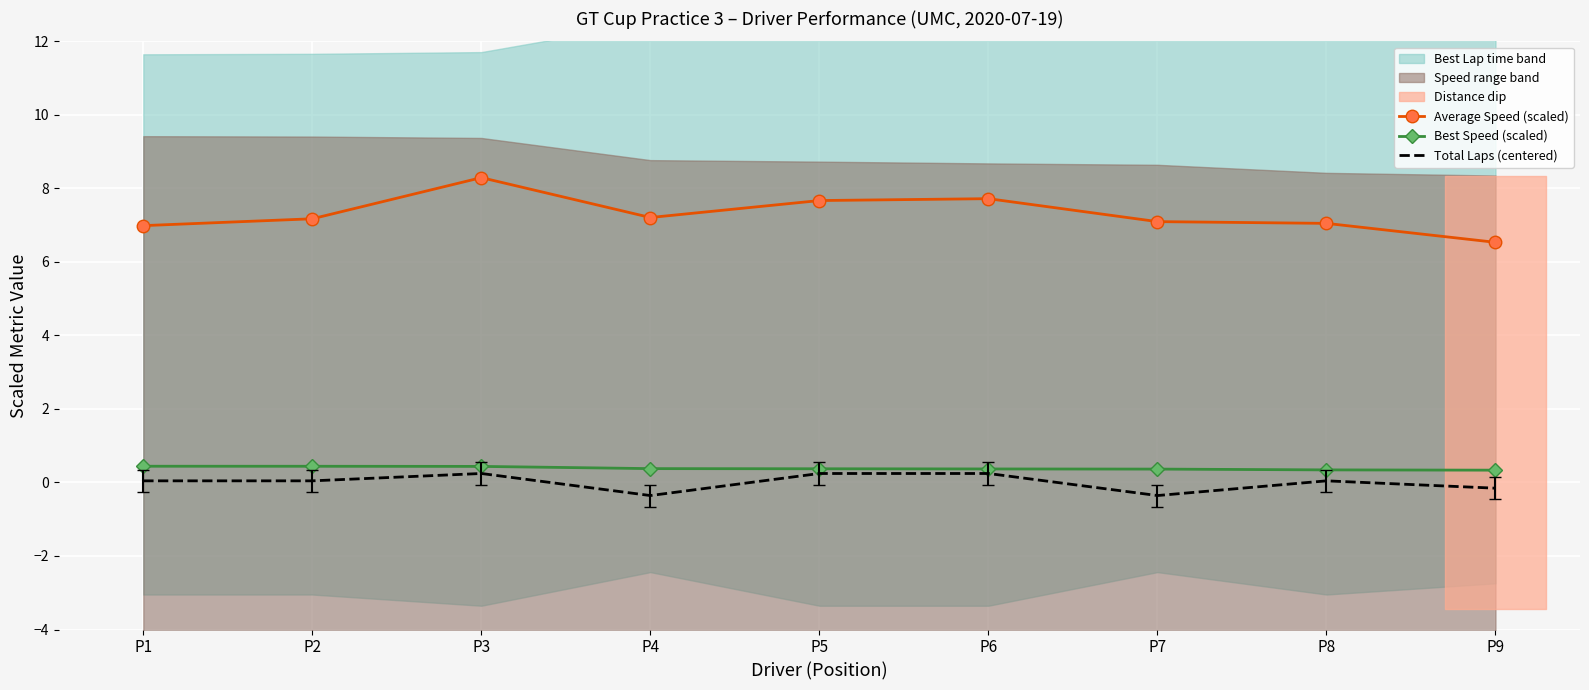

True or false: Best Speed (scaled) and Total Laps (centered) cross at least once.

False